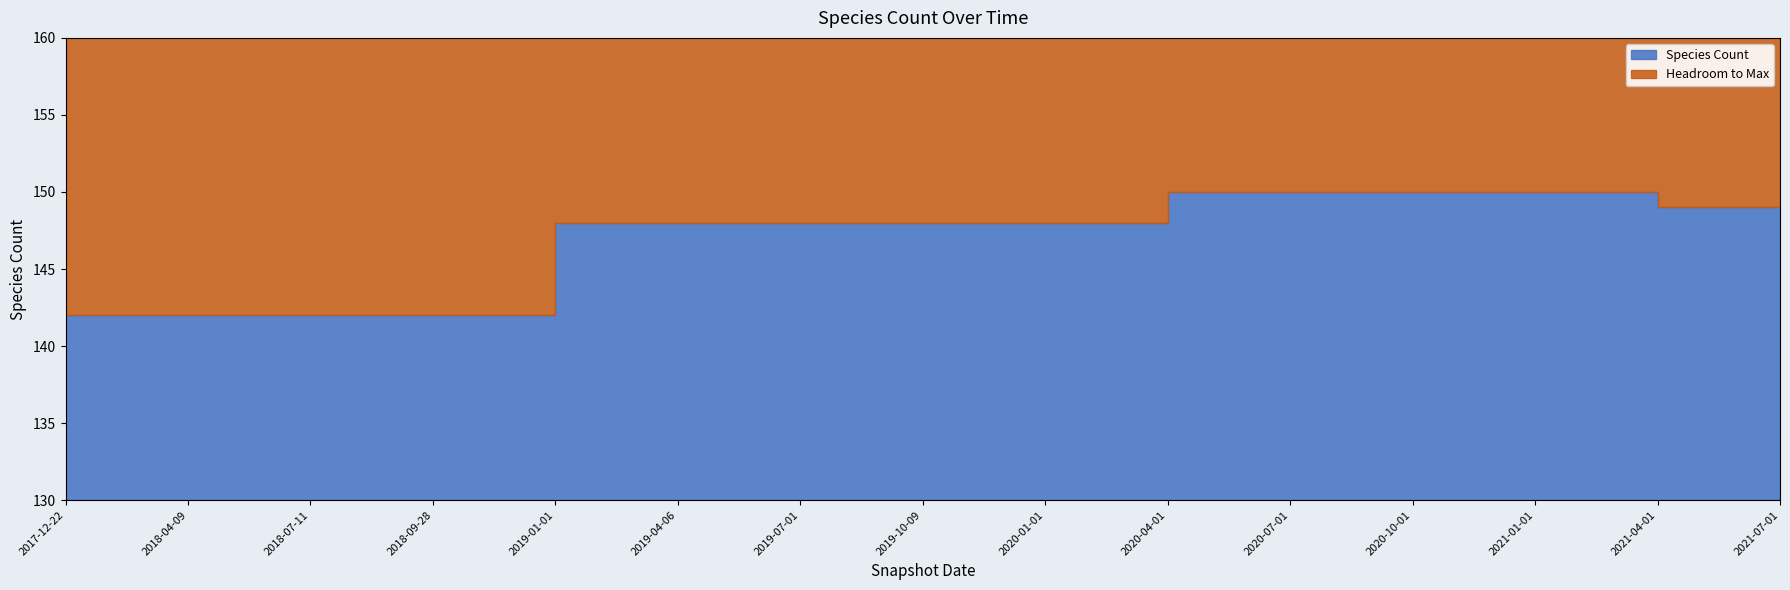

What is the smallest value displayed?

142